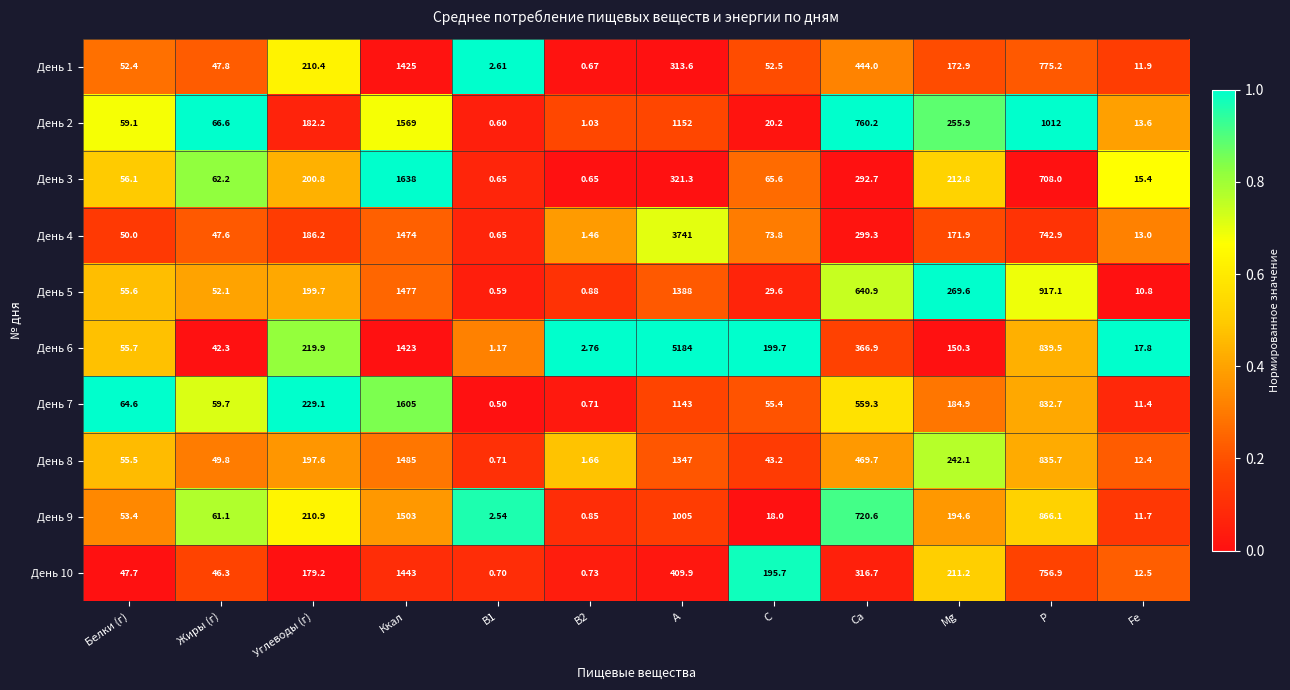

Which series has the largest total across all categories?

День 6